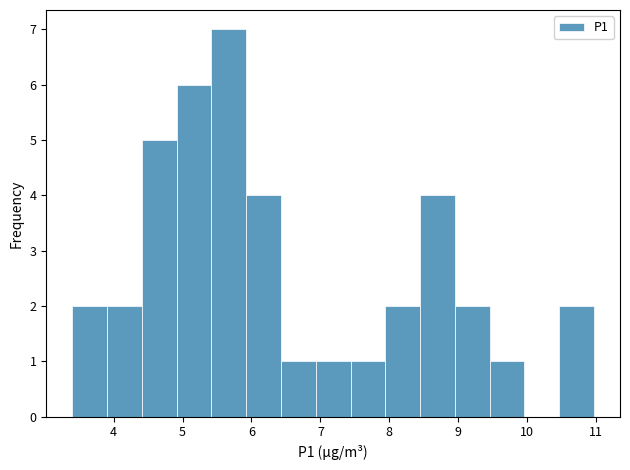

What is the height of the bar covering 6.4 to 6.9 on the x-axis? Neither the bar edges nor the heights are printed on the chart, so give them approximately, as read against the axes.

1